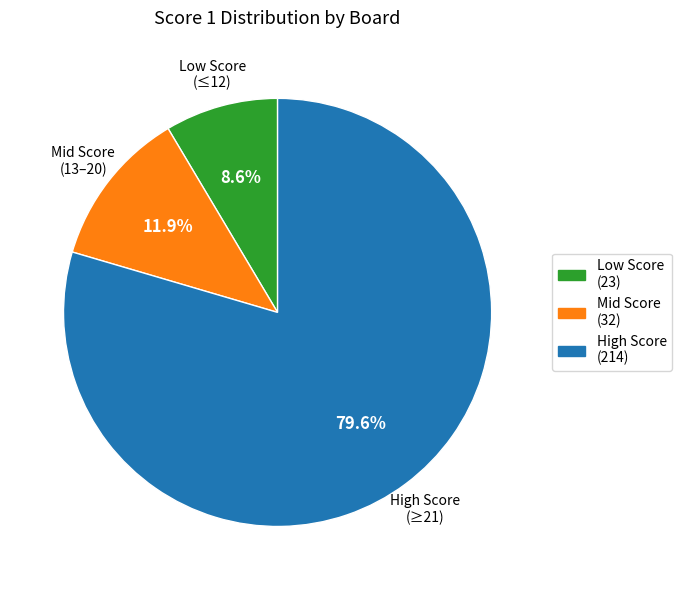

Does any single category account for the majority?

Yes